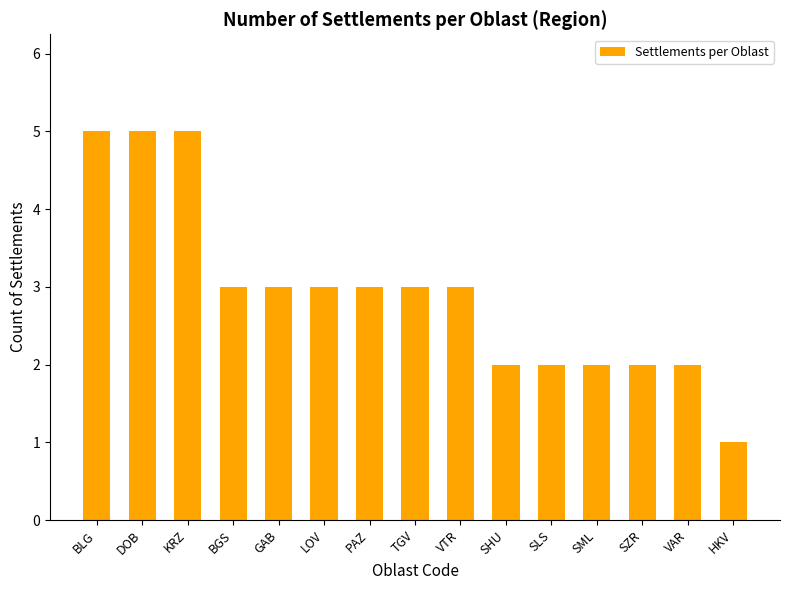

What is the sum of the values at SML and GAB?

5